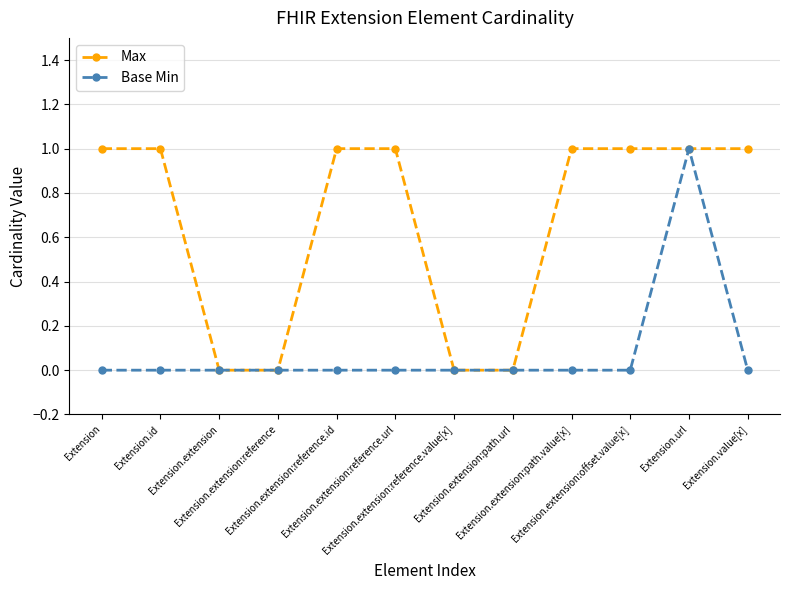

How many lines are shown in the chart?

2